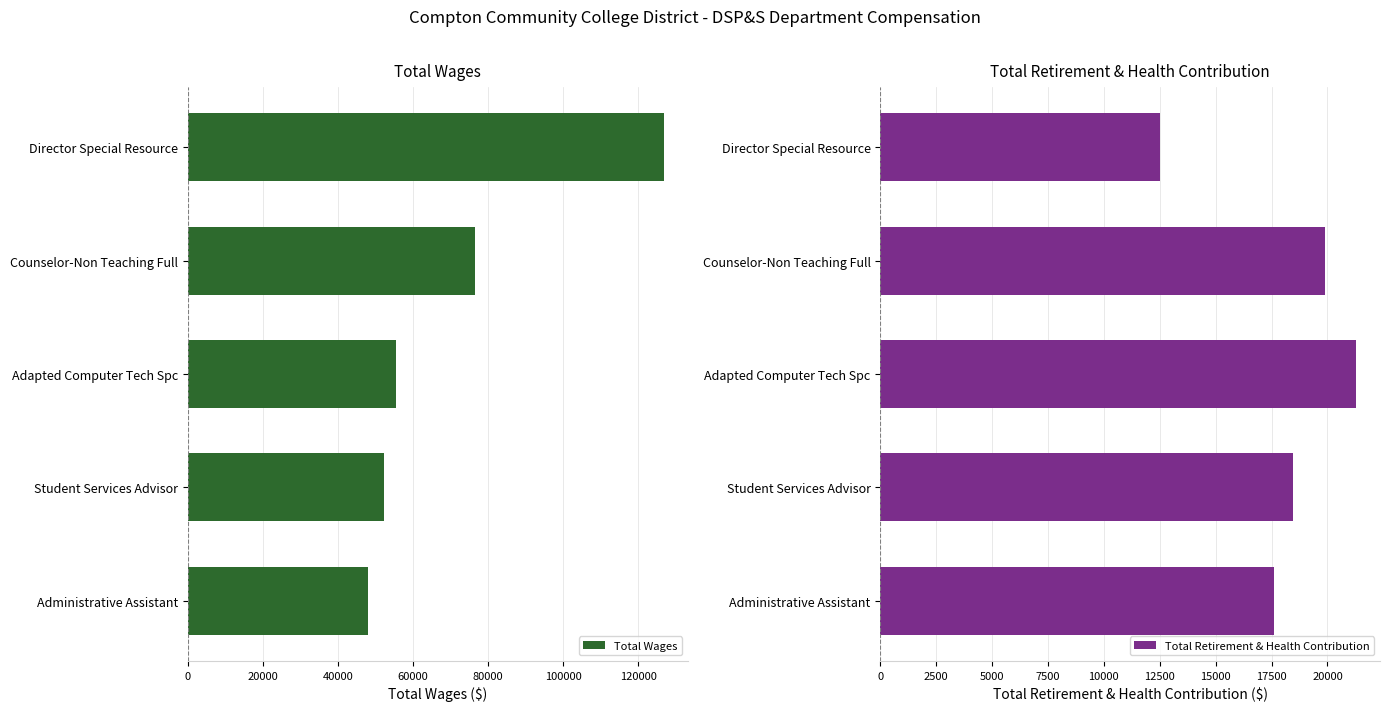

How many bars are there in each group?

2